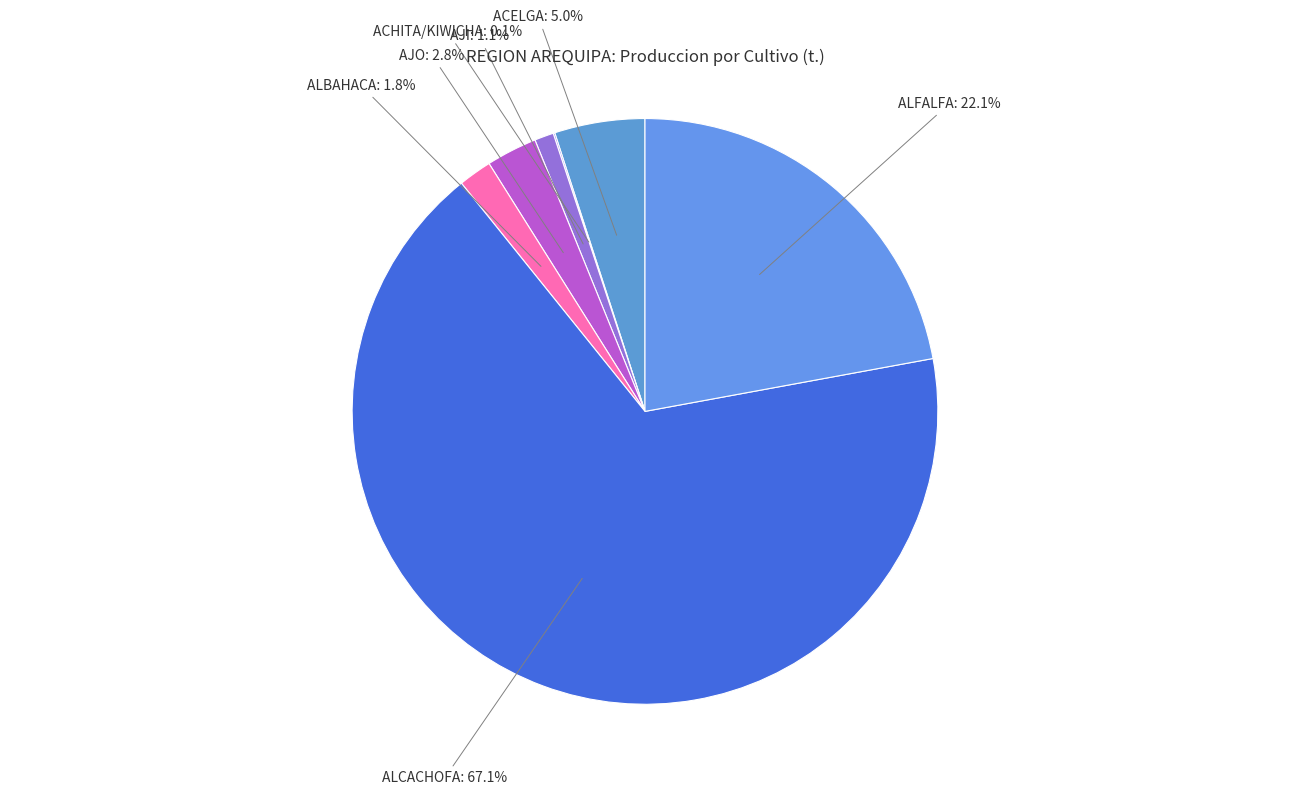

What is the total percentage of ALFALFA and AJI?

23.2%